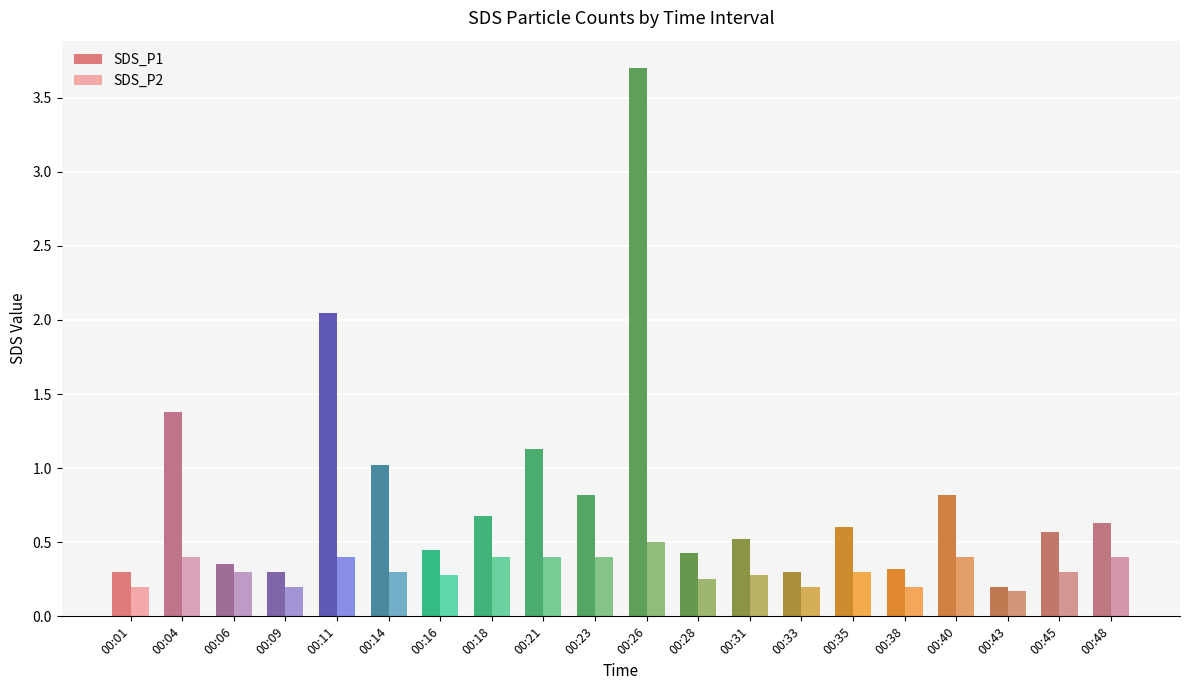

At 00:23, list the series in order from largest to smallest.

SDS_P1, SDS_P2